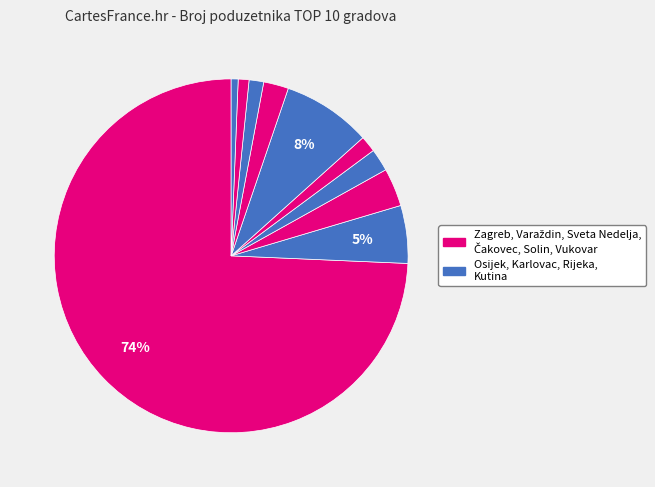

Count the number of slices in the pie.

10